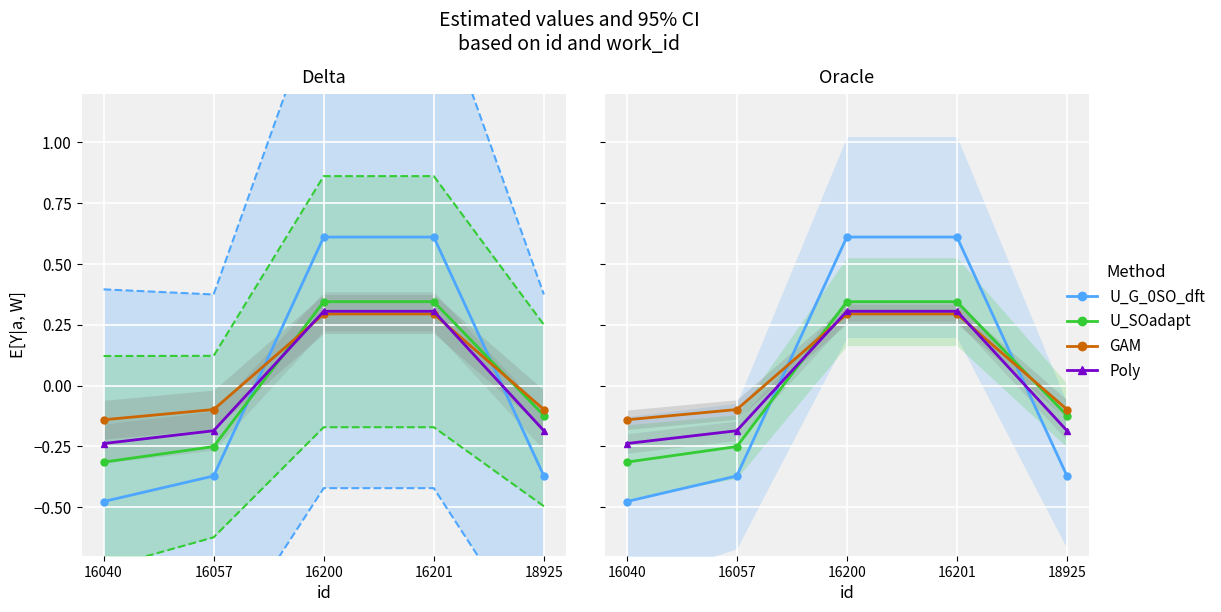

How many values in Poly are above zero?

2